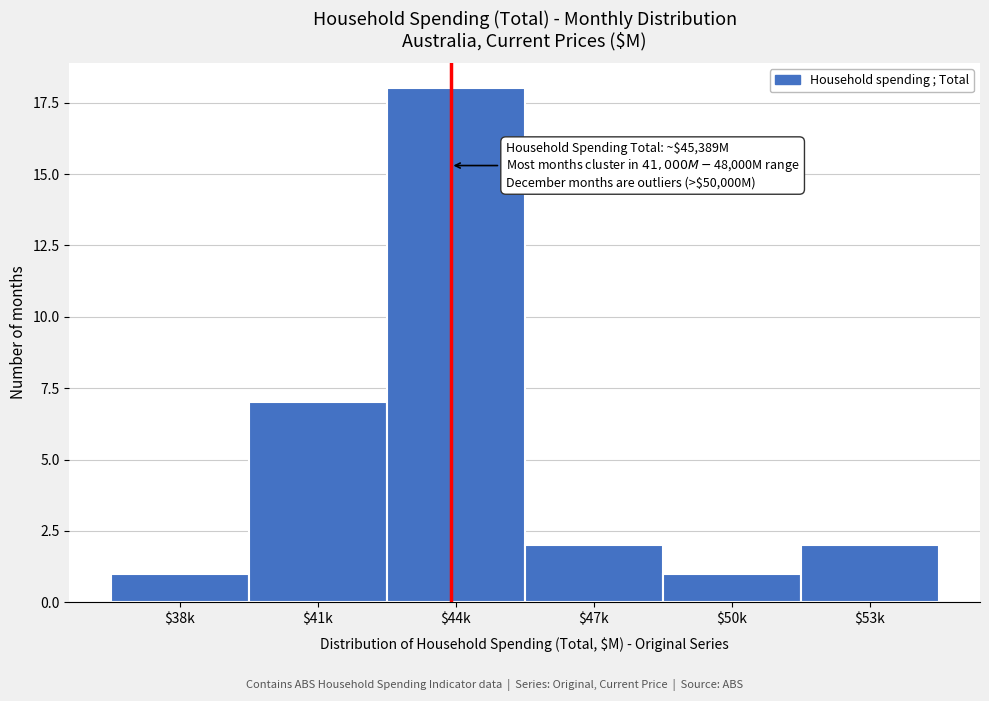

Reading left to right, extract all data points from this chart.

1	7	18	2	1	2